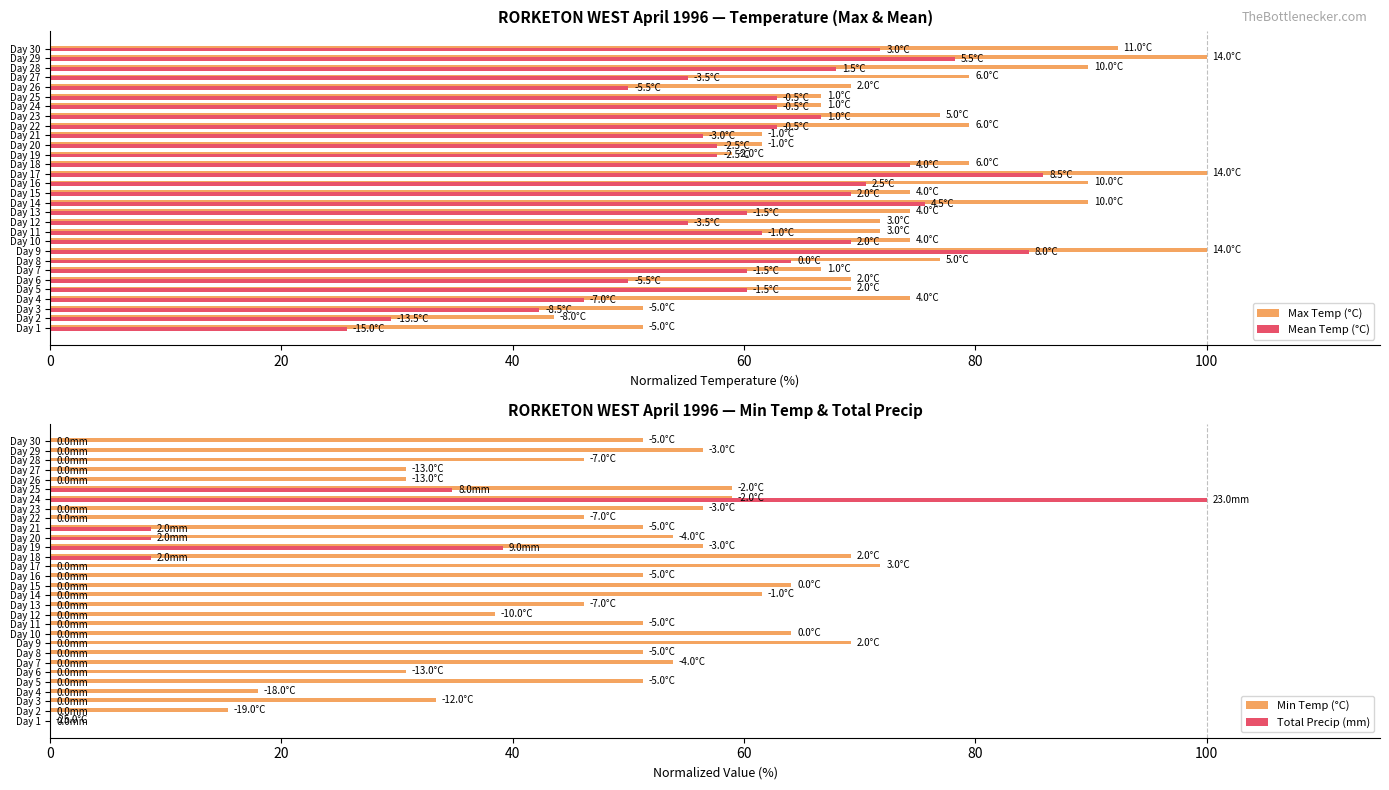

Read the Mean Temp (°C) value at Day 21.

56.4